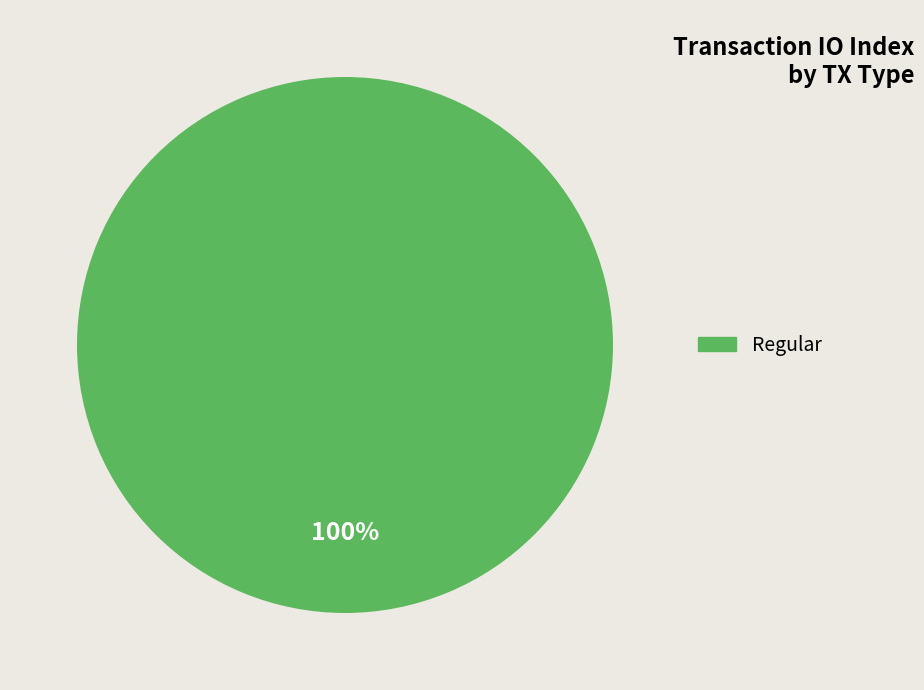

Is there any slice that represents more than half of the pie?

Yes